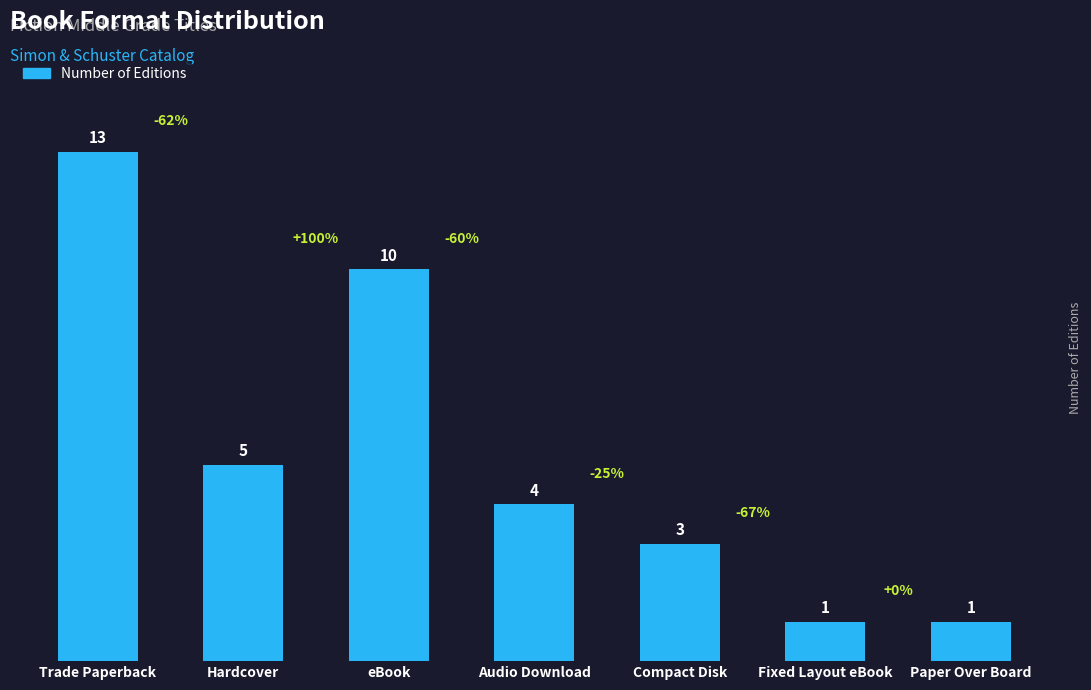

How many bars are there in total?

7